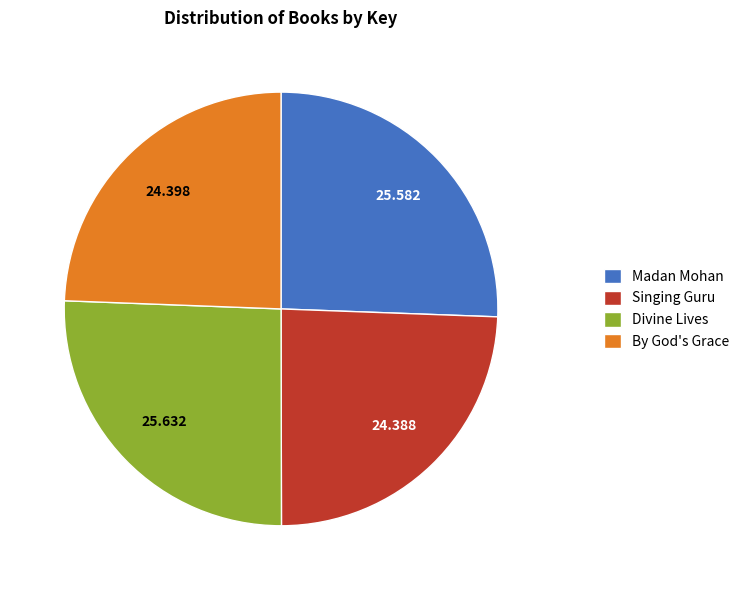

Is there a majority slice in this chart?

No